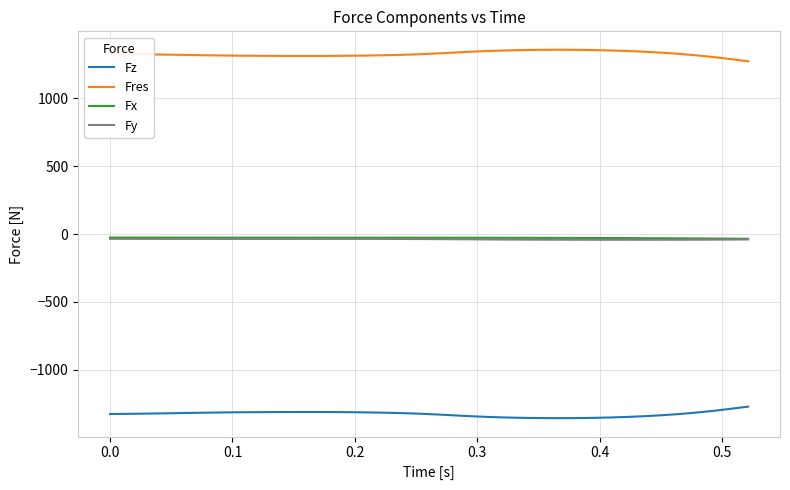

What is the lowest value of the Fz series?

-1357.6